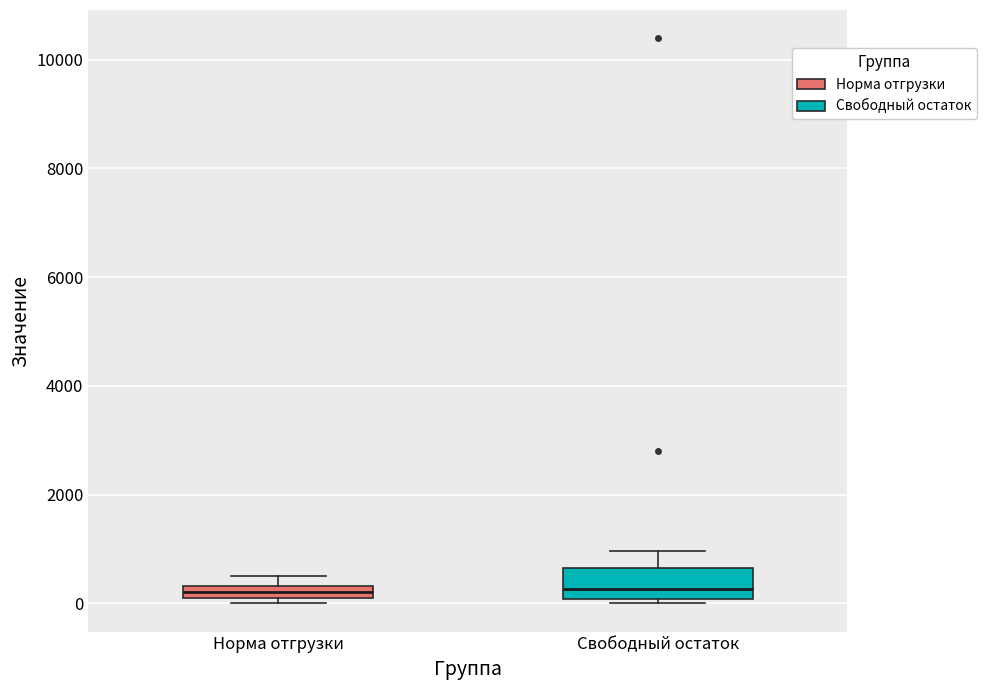

Where is the lower edge of the box for Норма отгрузки on the y-axis? The values are not printed on the chart, so give them approximately, as read against the axis.

200